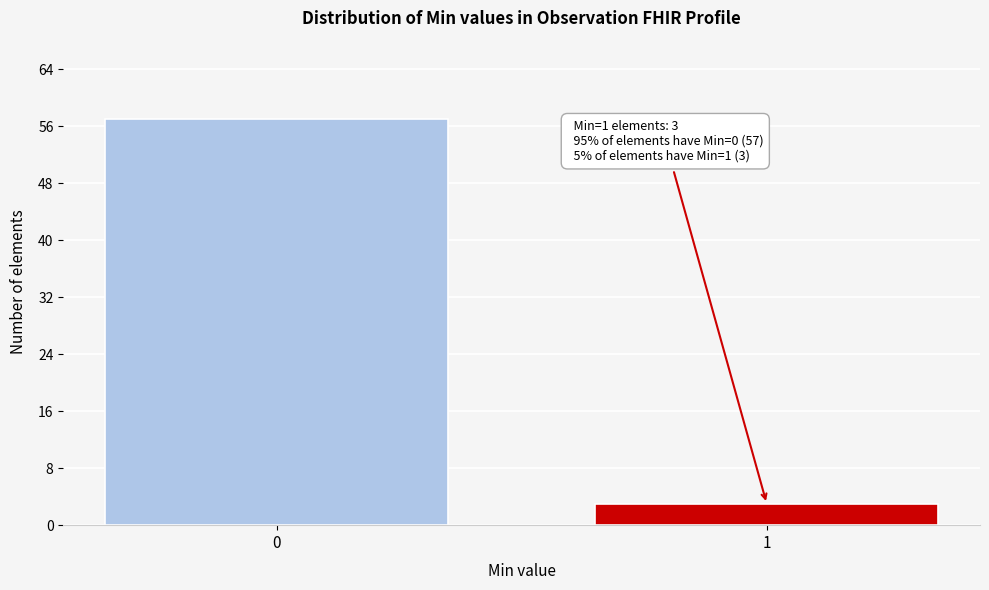

Reading right to left, what are all the values shown in this chart?

1=3	0=57